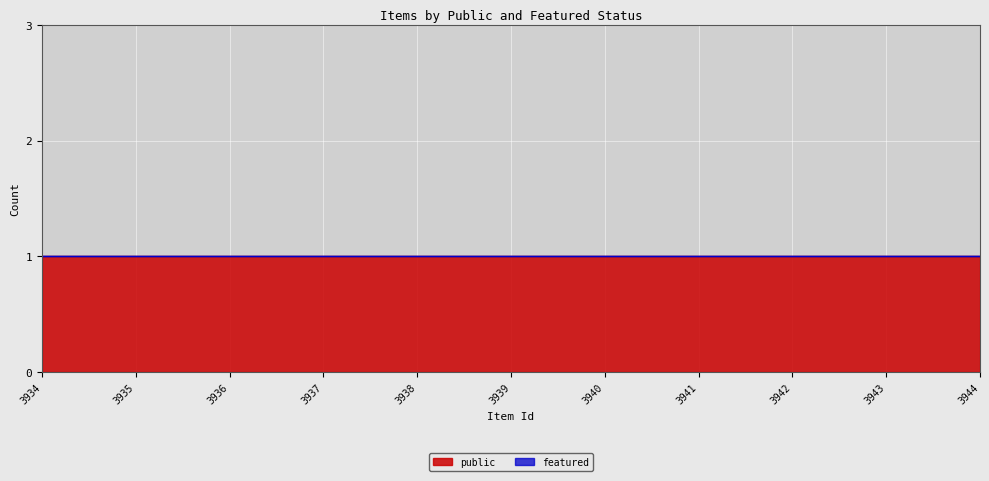

Is the value of public at 3944 greater than the value of featured at 3937?

Yes